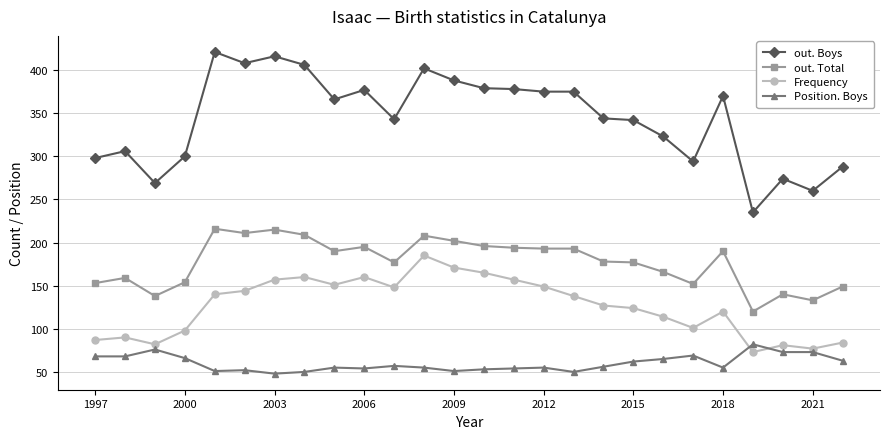

True or false: Frequency and out. Total cross at least once.

False